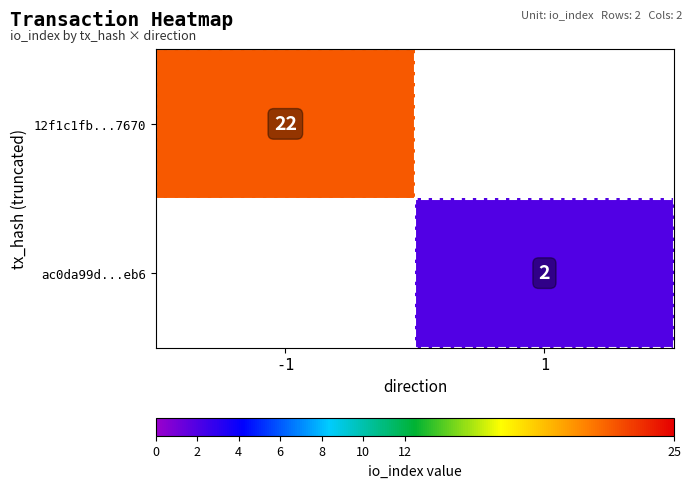

The value of ac0da99d...eb6 at 1 is 1. True or false?

False